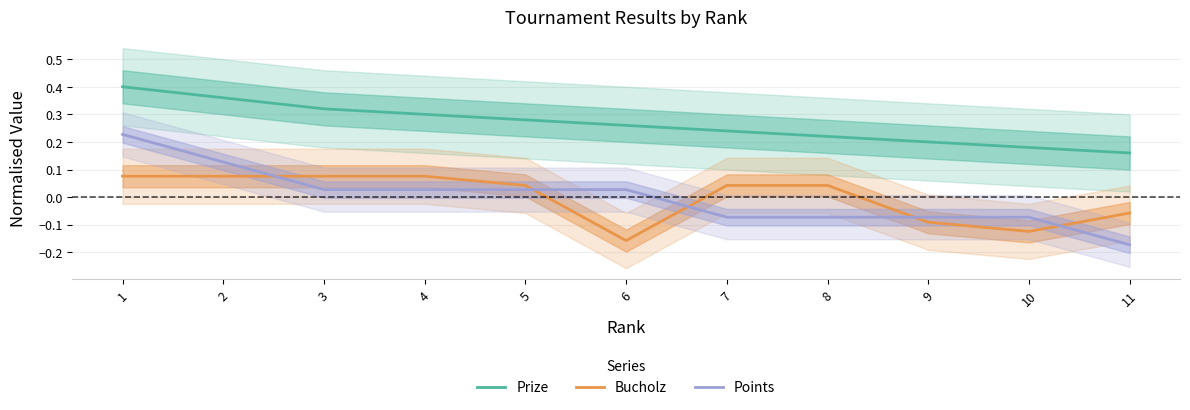

At 9, list the series in order from largest to smallest.

Prize, Points, Bucholz